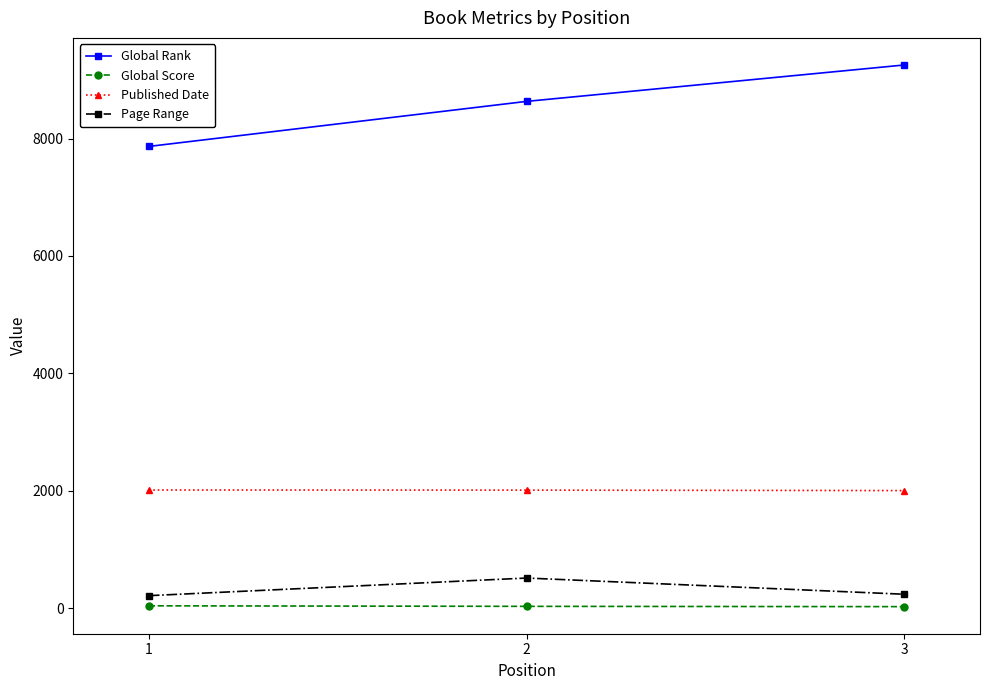

What is the sum of the Global Rank values at 1 and 2?

16497